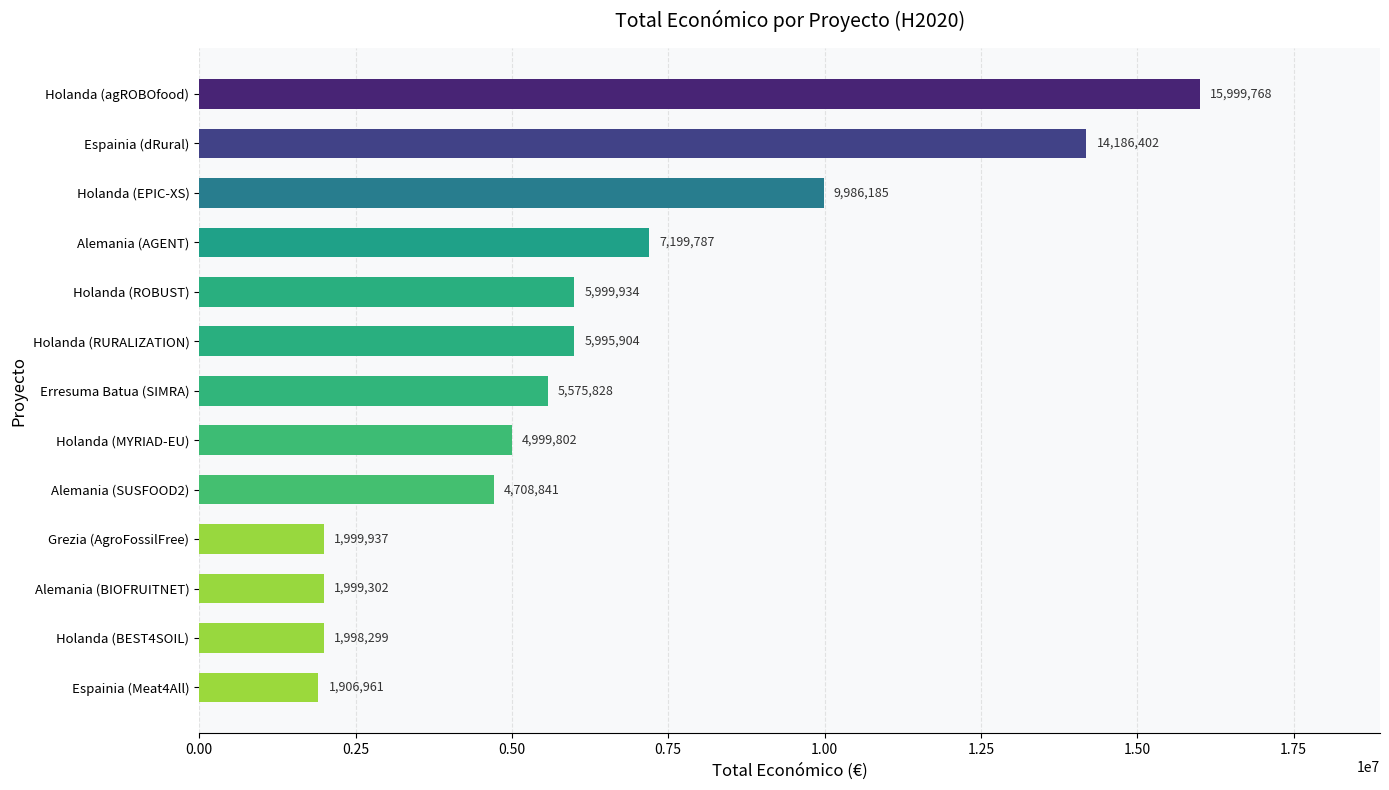

What position from the bottom is Holanda (BEST4SOIL)?

2